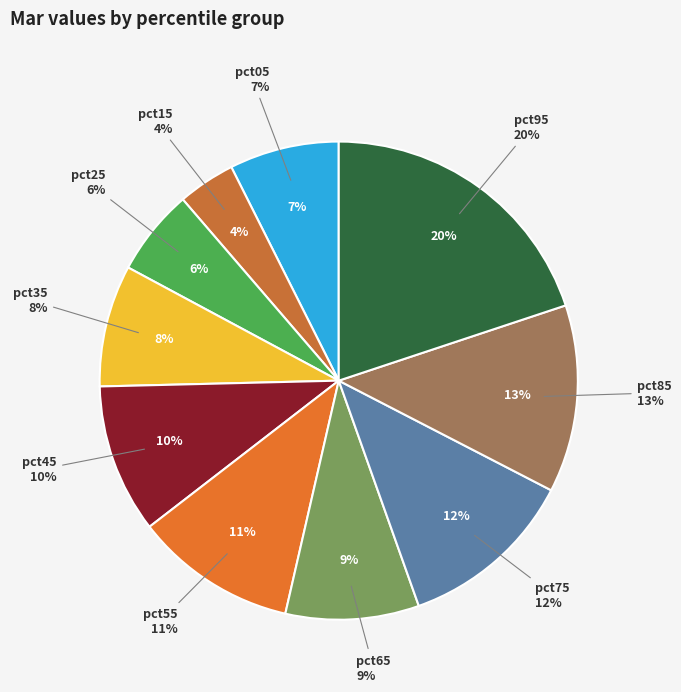

True or false: pct45 accounts for 10% of the total.

True